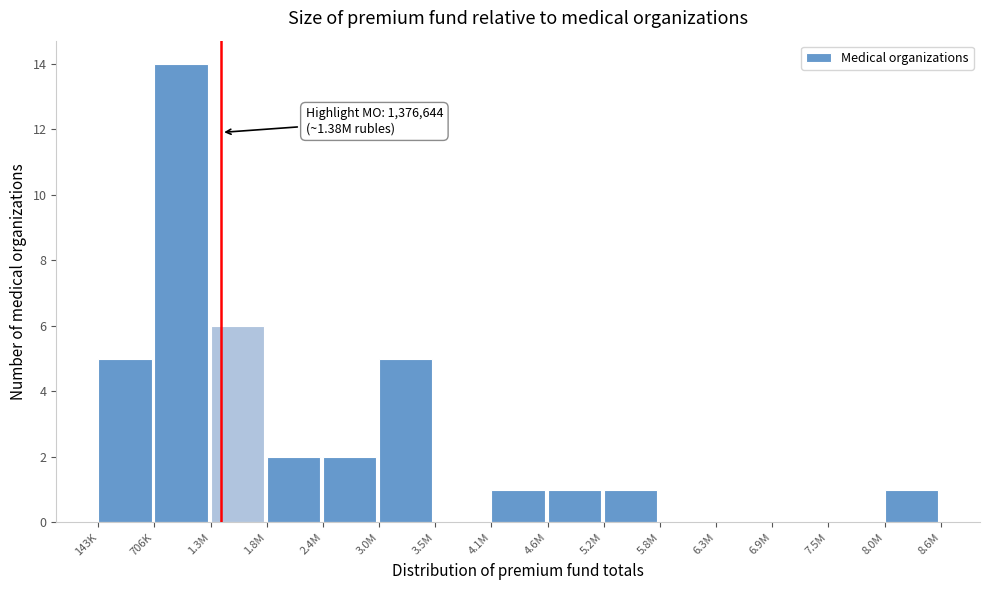

Reading left to right, extract all data points from this chart.

143K=5	706K=14	1.3M=6	1.8M=2	2.4M=2	3.0M=5	3.5M=0	4.1M=1	4.6M=1	5.2M=1	5.8M=0	6.3M=0	6.9M=0	7.5M=0	8.0M=1